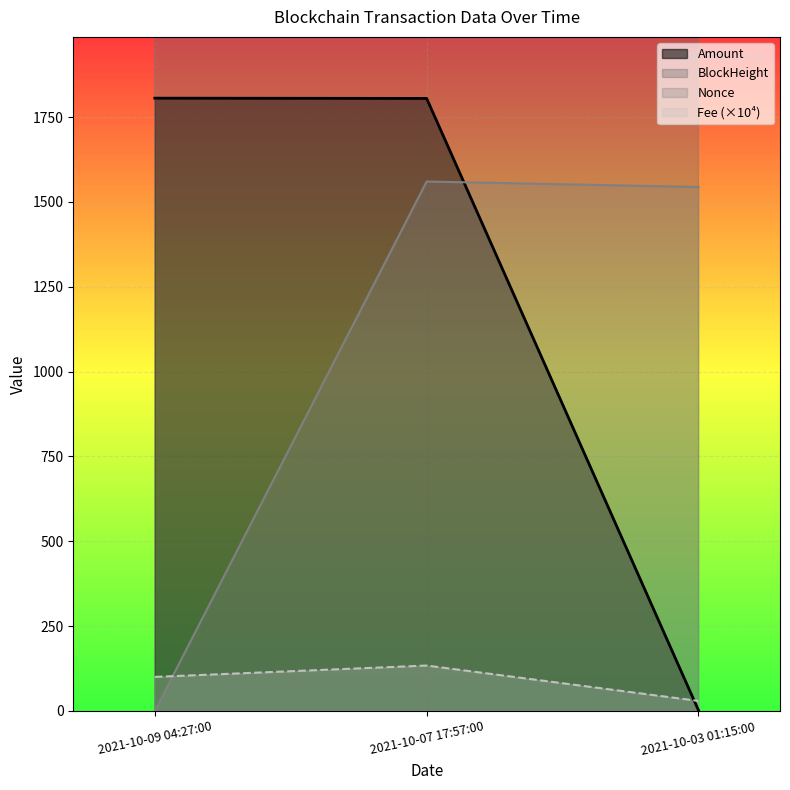

What is the spread (max minus min) of values at 2021-10-09 04:27:00?

69118.0